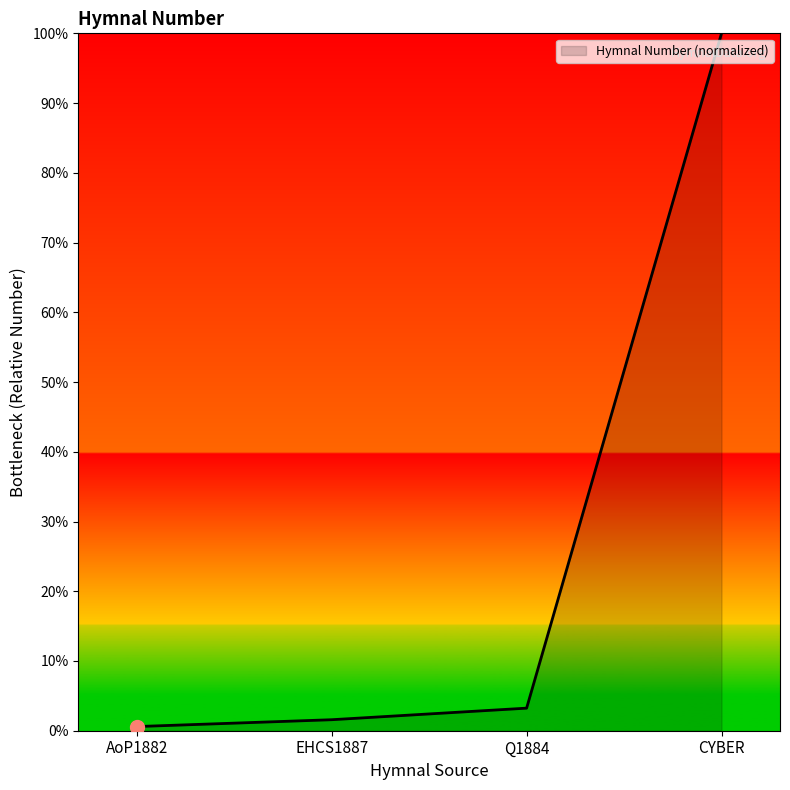

Rank the categories by value from highest to lowest.

CYBER, Q1884, EHCS1887, AoP1882